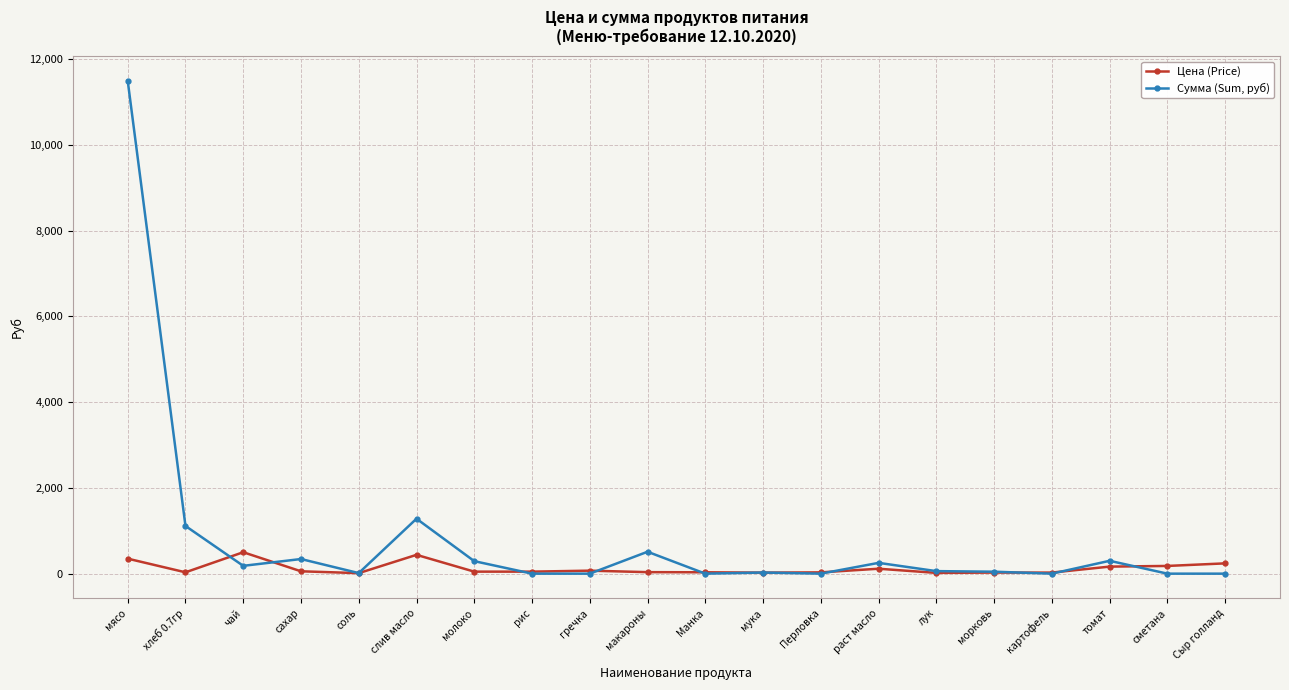

Rank the series by their maximum value, from lowest to highest.

Цена (Price), Сумма (Sum, руб)